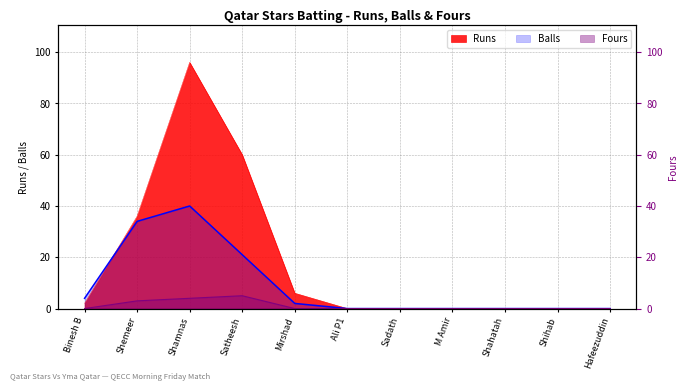

Between Satheesh and Shamnas, which is larger?

Shamnas